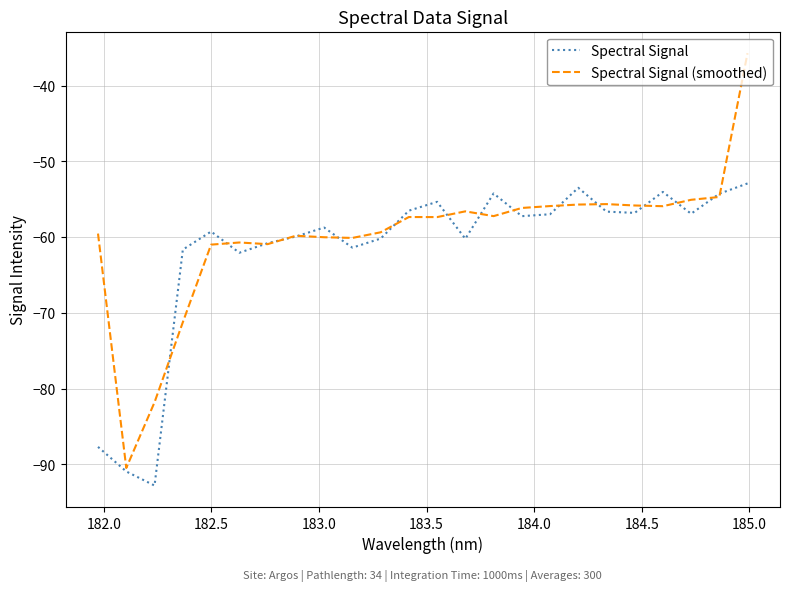

List the series in order of their peak value, lowest first.

Spectral Signal, Spectral Signal (smoothed)